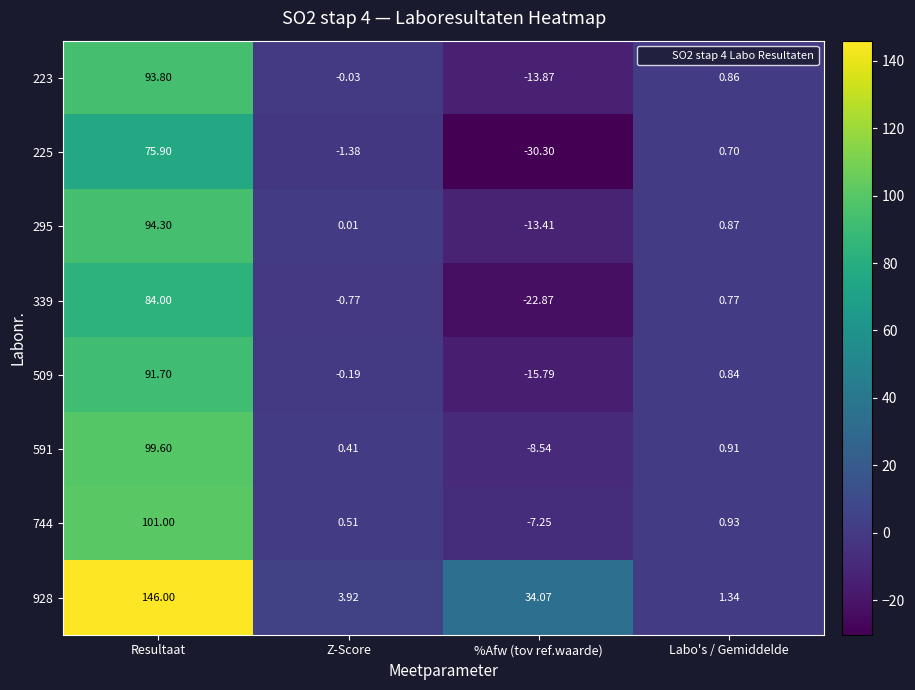

Rank the series by their maximum value, from lowest to highest.

225, 339, 509, 223, 295, 591, 744, 928